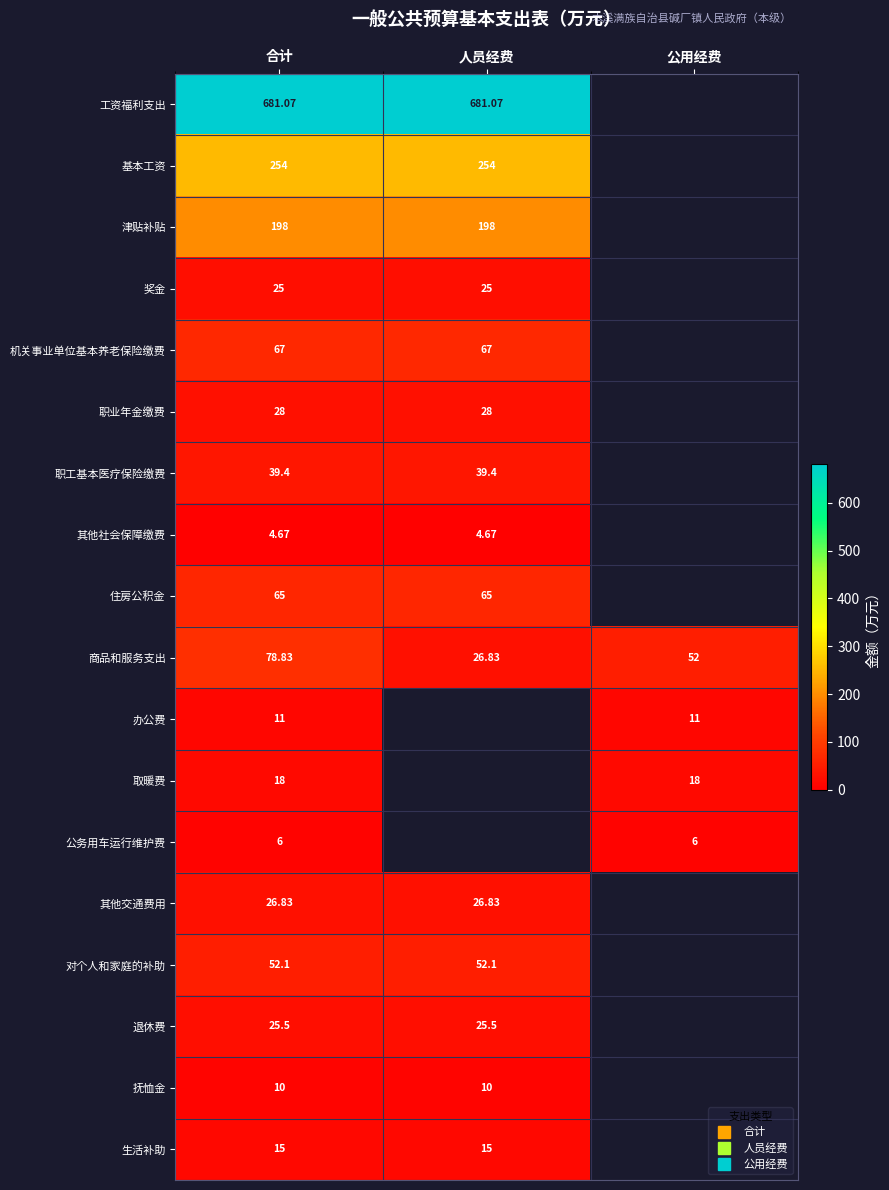

List the series in order of their peak value, lowest first.

其他社会保障缴费, 公务用车运行维护费, 抚恤金, 办公费, 生活补助, 取暖费, 奖金, 退休费, 其他交通费用, 职业年金缴费, 职工基本医疗保险缴费, 对个人和家庭的补助, 住房公积金, 机关事业单位基本养老保险缴费, 商品和服务支出, 津贴补贴, 基本工资, 工资福利支出